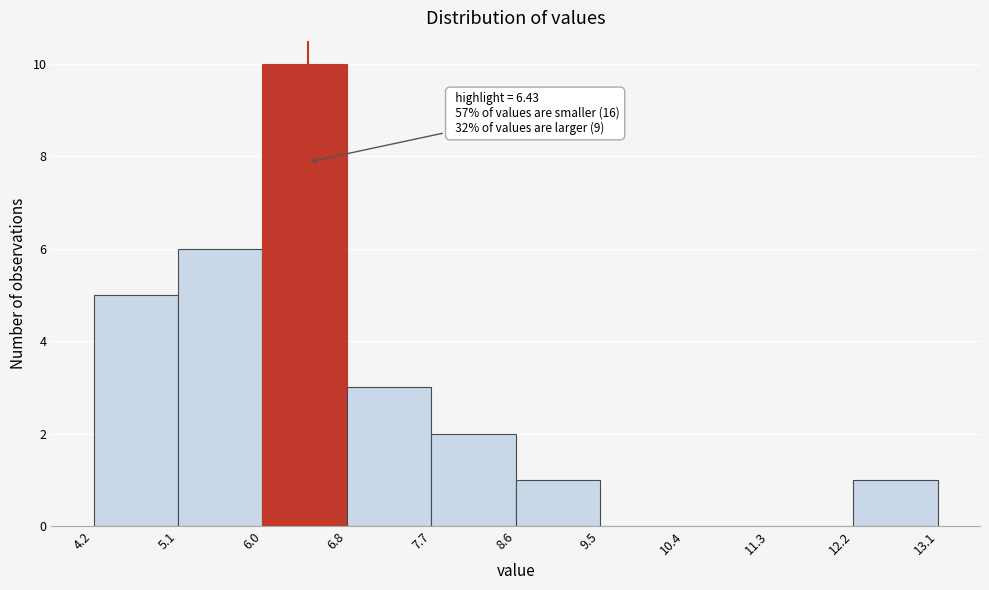

Which range on the x-axis has the tallest bar?

6.0 to 6.8